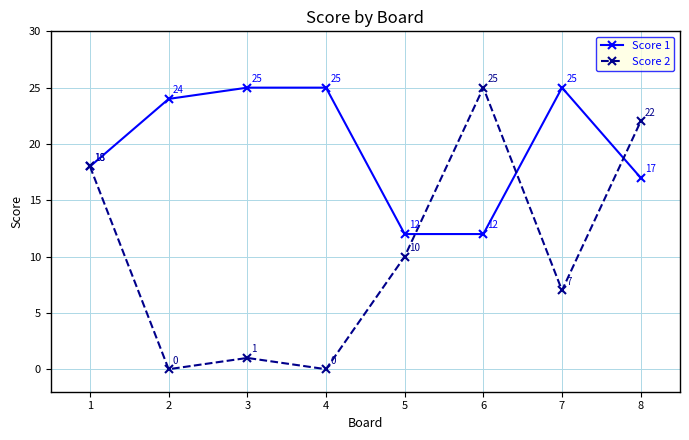

What are all the series names shown in the legend?

Score 1, Score 2